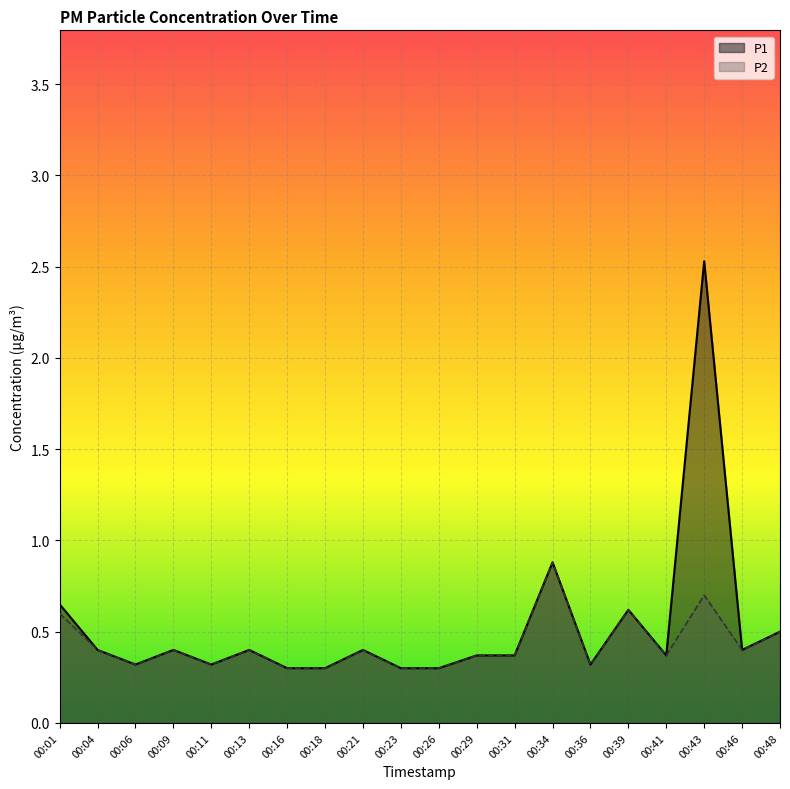

What are all the series names shown in the legend?

P1, P2